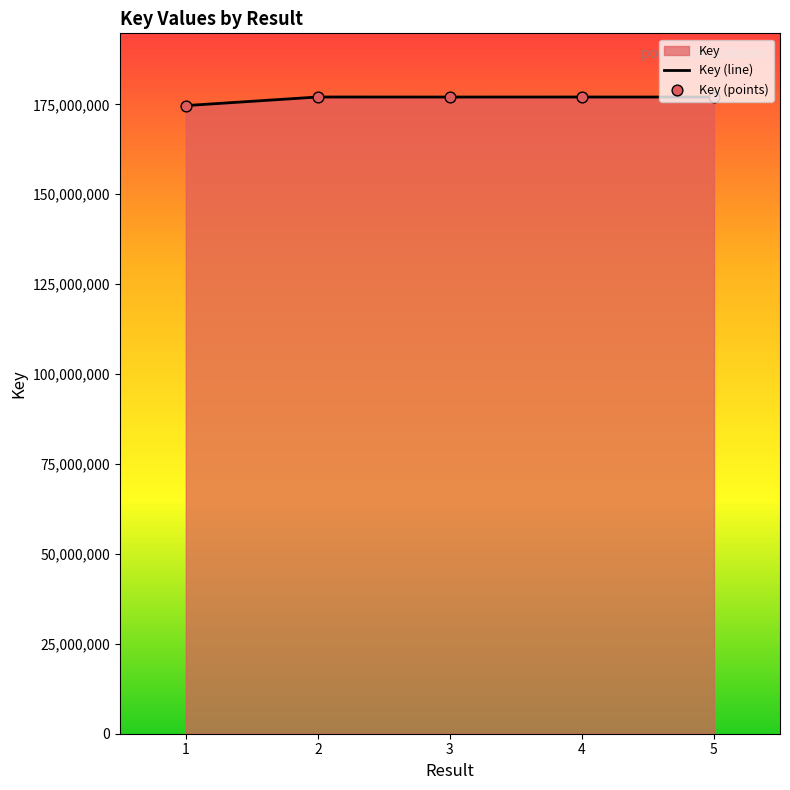

True or false: the data has more than 2 interior local peaks.

False